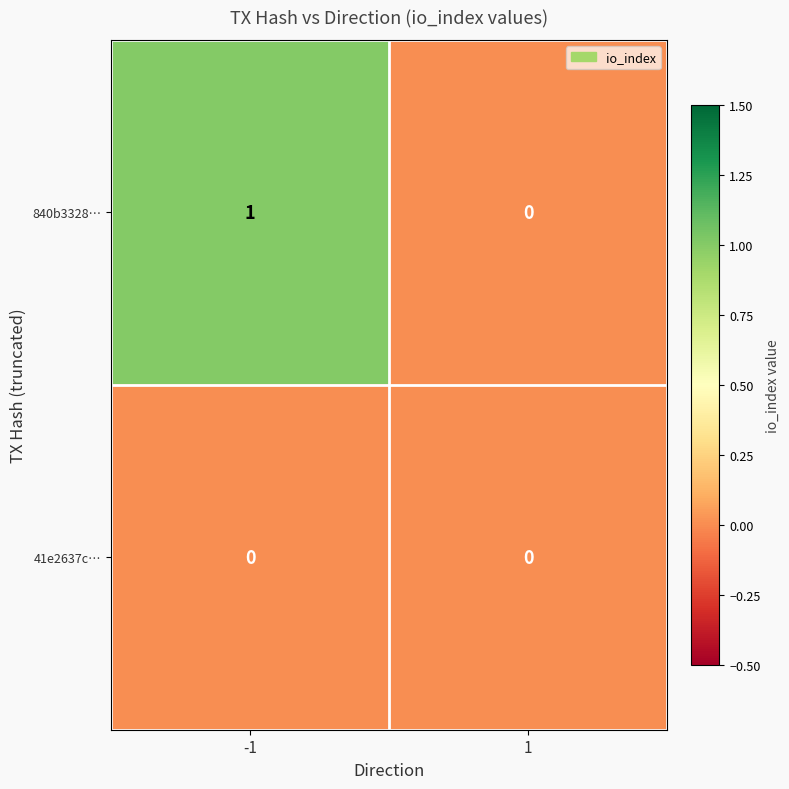

List the series in order of their peak value, lowest first.

41e2637c…, 840b3328…